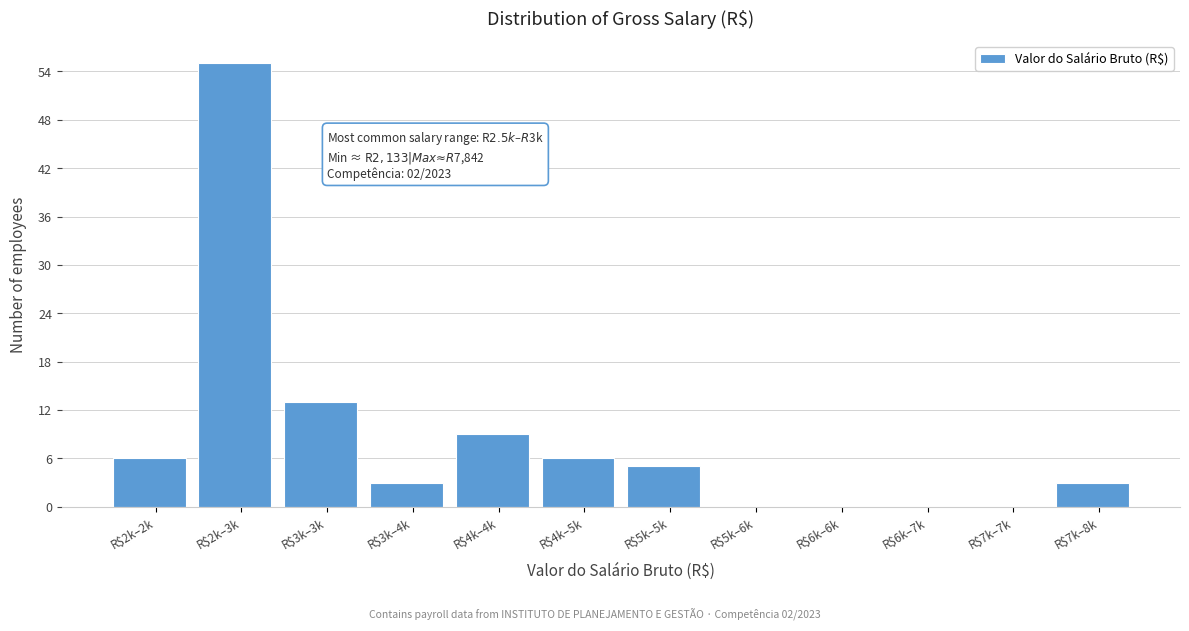

True or false: the data shows 0 at R$6k–6k.

True